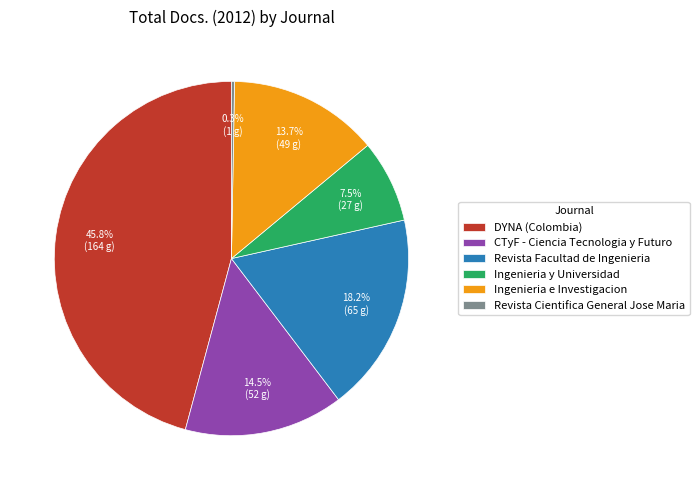

Which slice is the largest?

DYNA (Colombia)